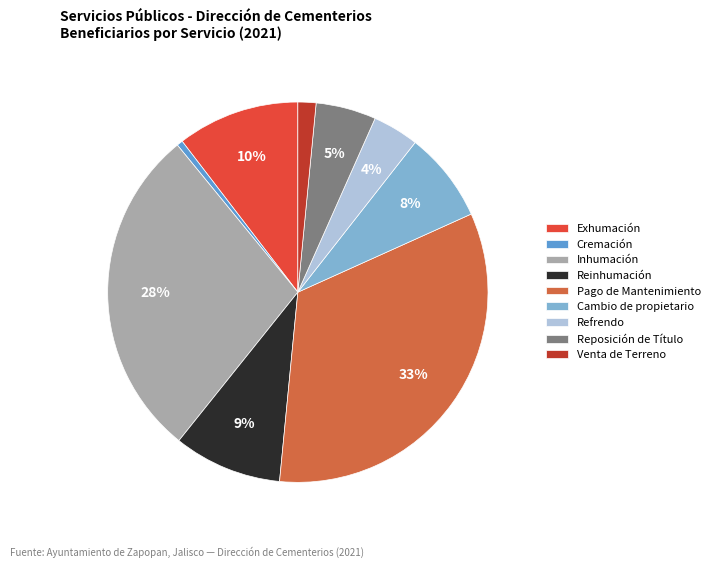

What is the smallest slice in the pie chart?

Cremación